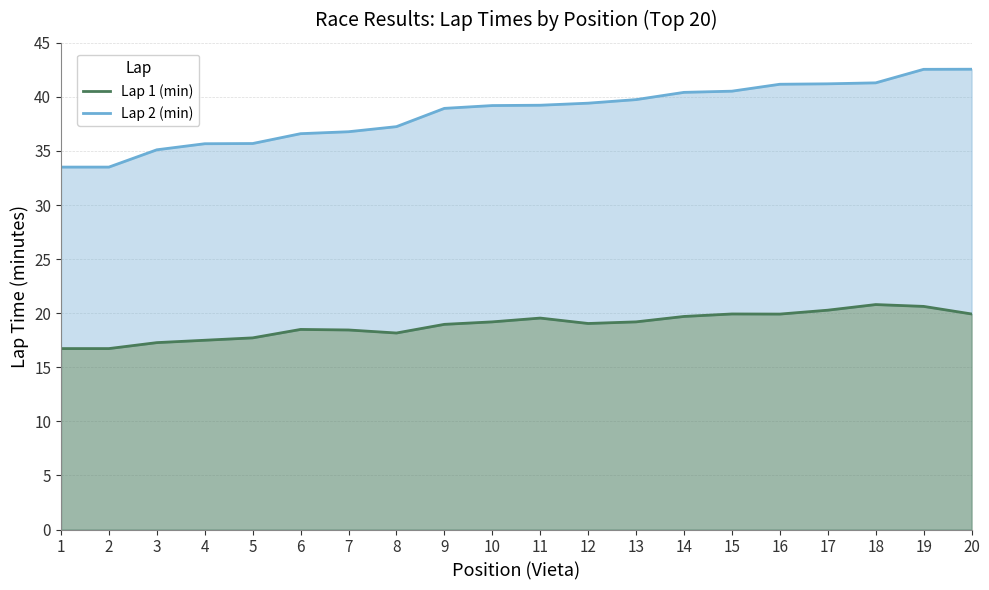

At which category does Lap 1 (min) reach its first local peak?

6